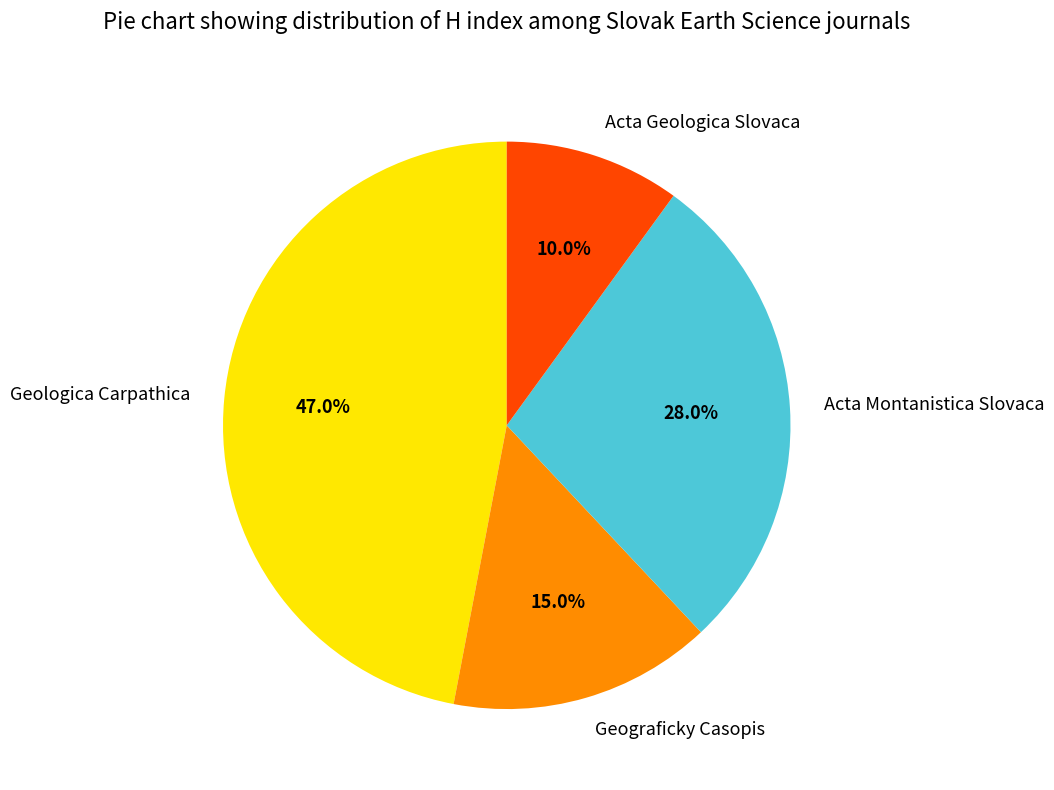

What percentage is NOT represented by Acta Geologica Slovaca?

90.0%